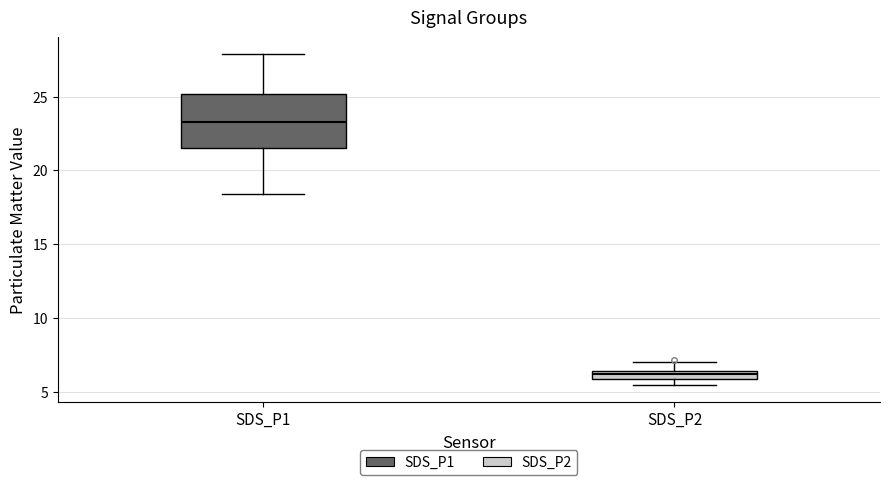

Which box is the tallest, from its lower edge to its upper edge?

SDS_P1